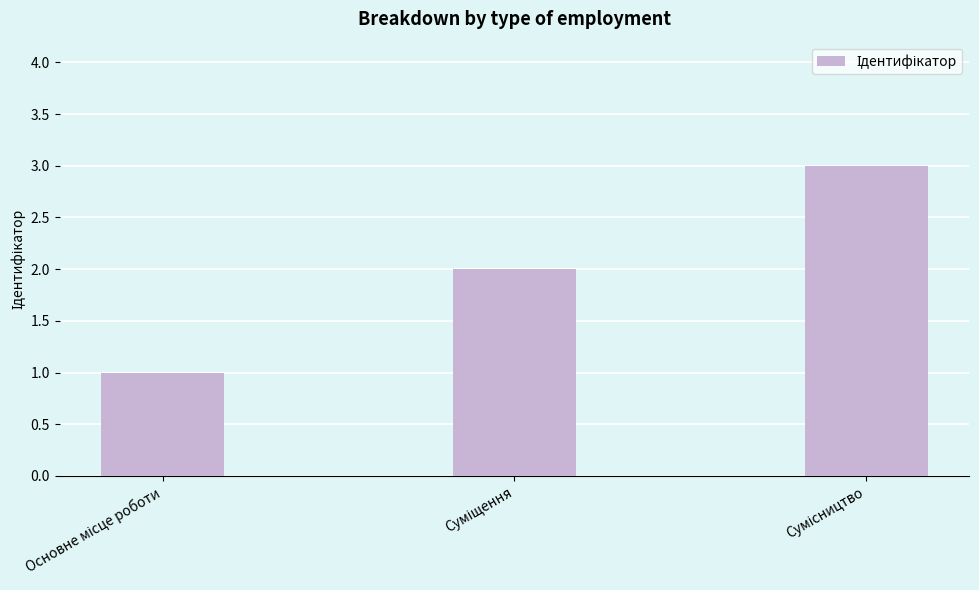

What is the sum of all values?

6